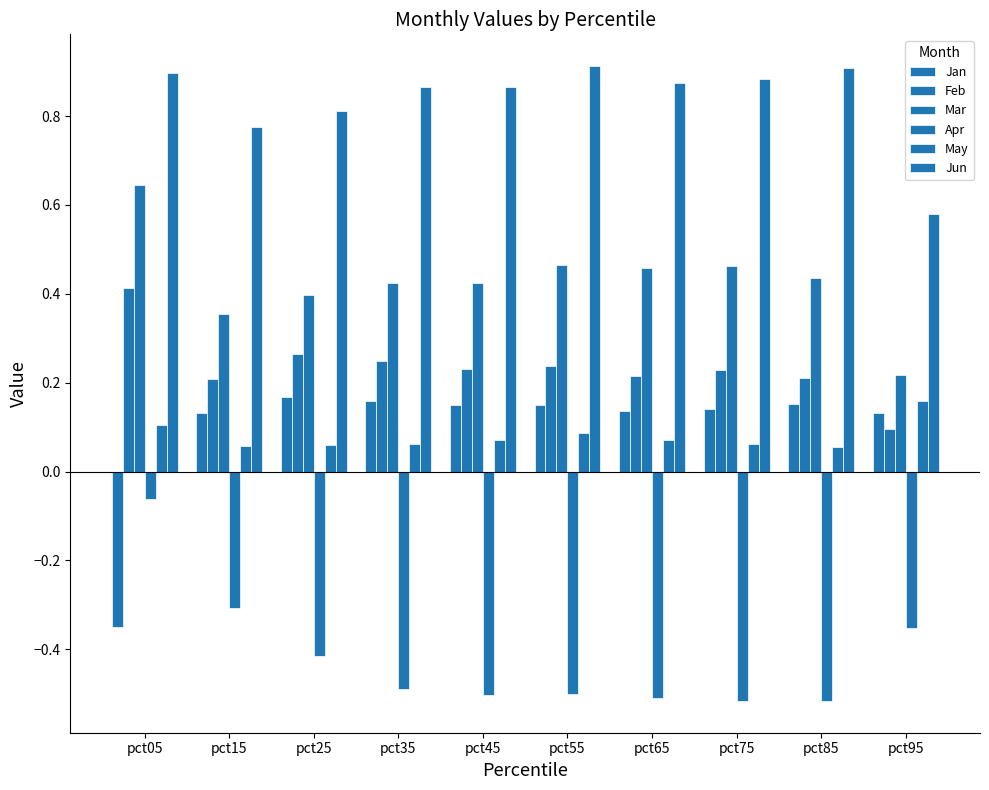

The value of Apr at pct75 is -0.5. True or false?

True